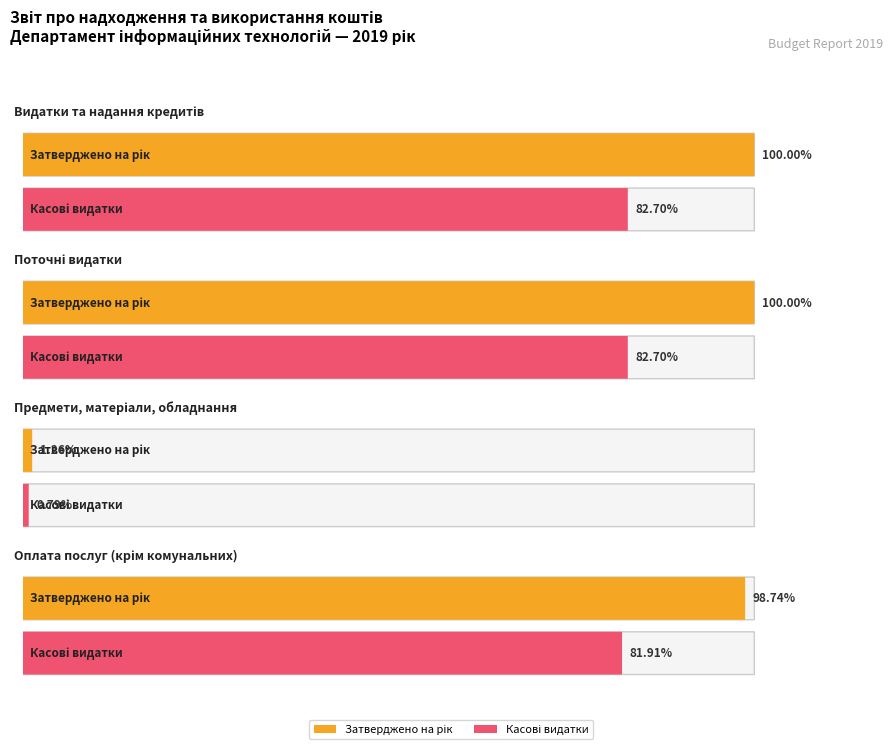

At which label does Затверджено на звітний рік reach its peak?

Видатки та надання кредитів - усього